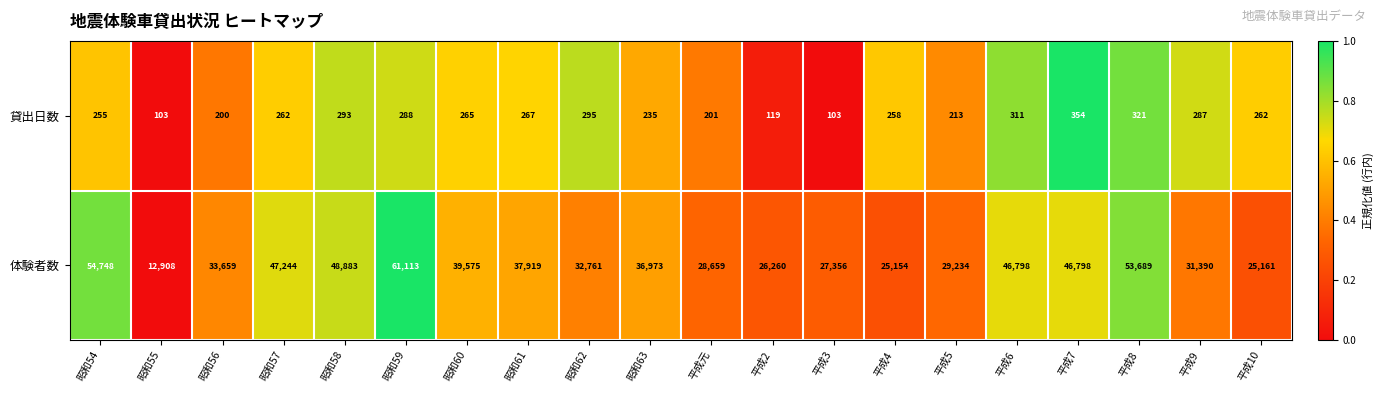

What is the total value across all series at 平成5?

29447